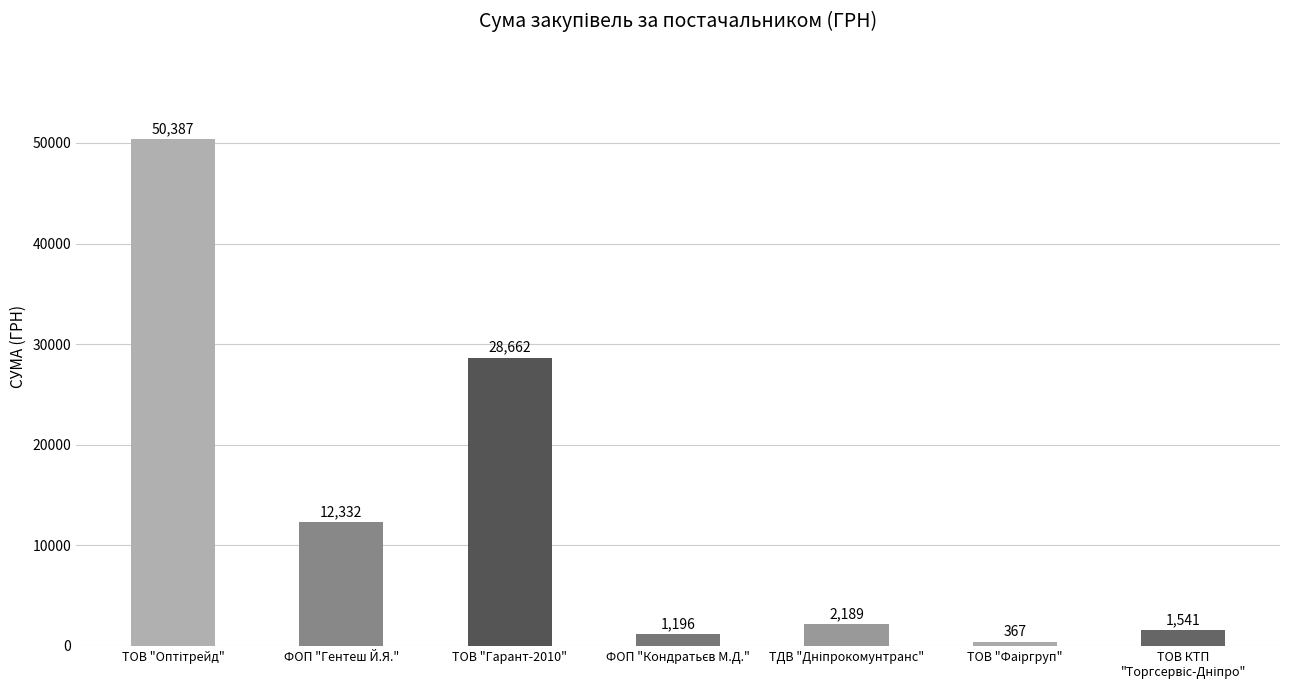

What is the minimum value shown in the chart?

367.2